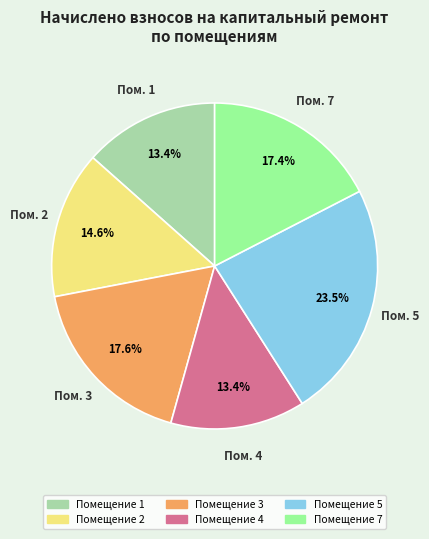

Is there any slice that represents more than half of the pie?

No